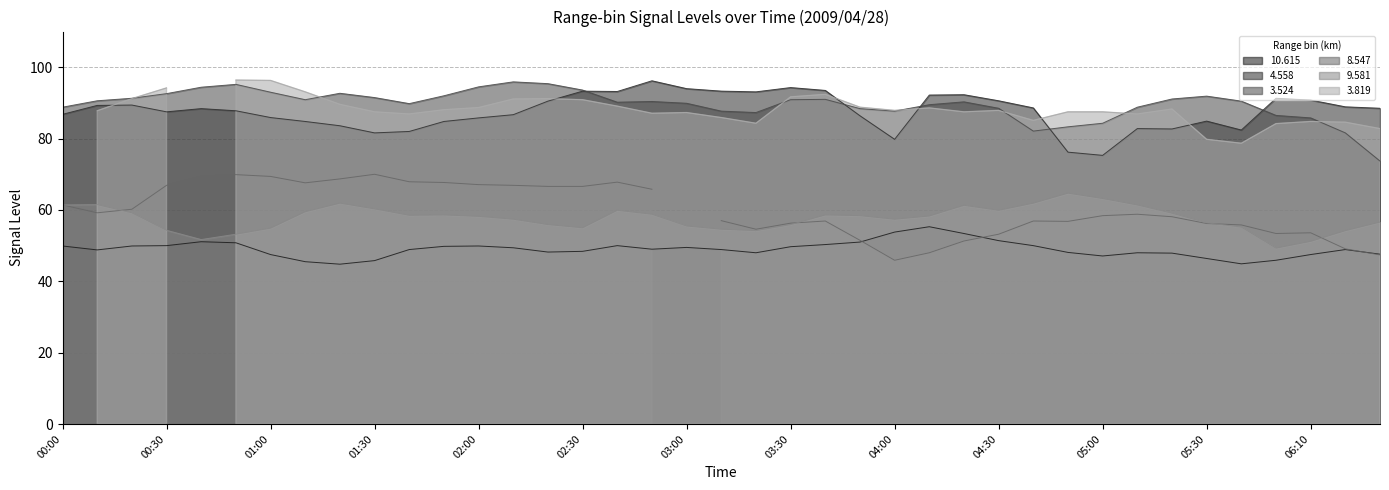

Which series has the largest total across all categories?

3.524